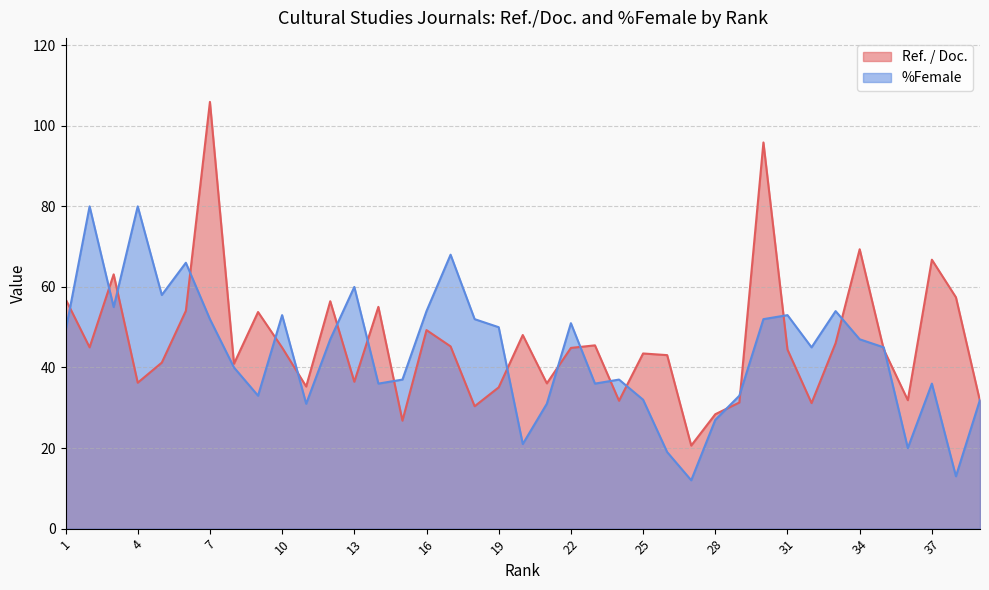

What are all the series names shown in the legend?

Ref. / Doc., %Female